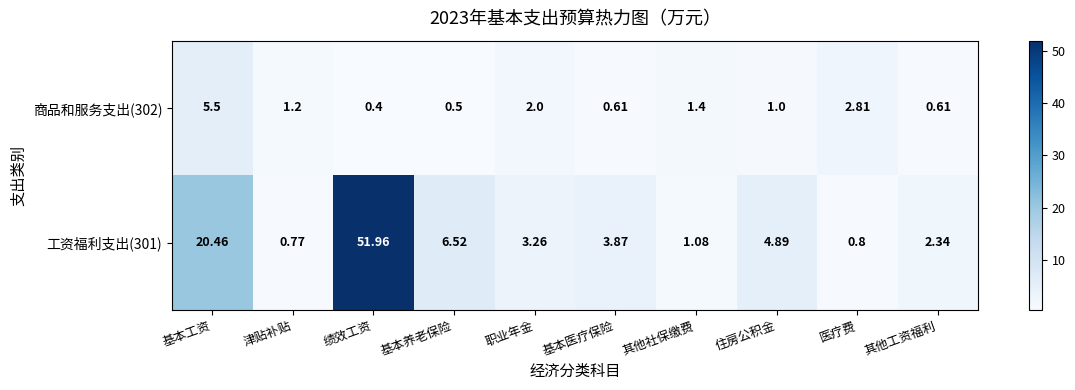

At which label does 工资福利支出(301) first exceed 3?

基本工资